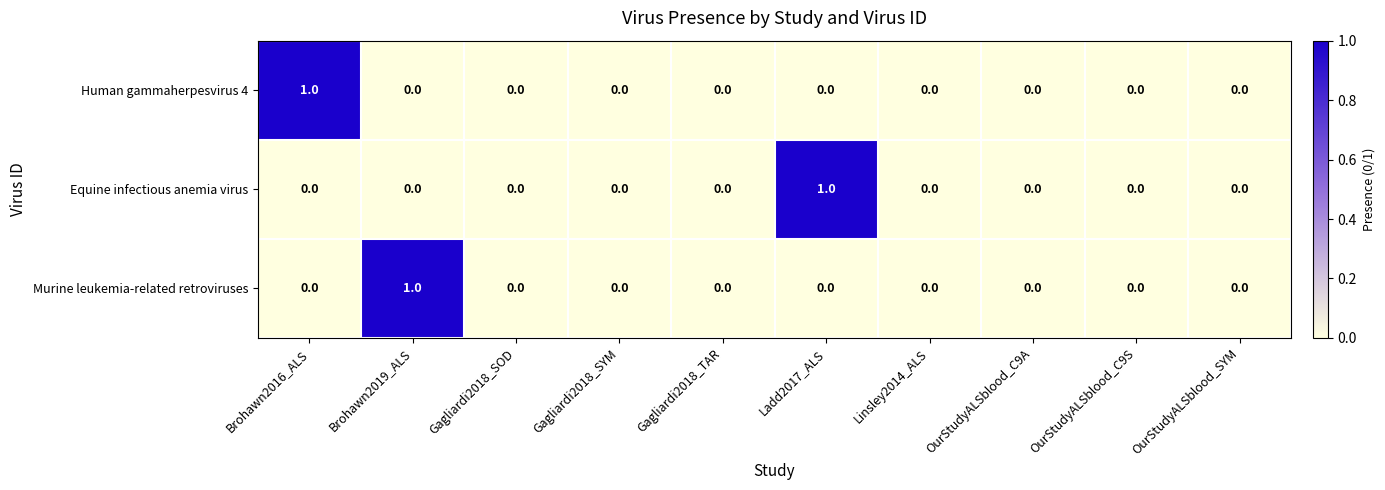

Between Gagliardi2018_TAR and Ladd2017_ALS, which series saw the biggest shift?

Equine infectious anemia virus